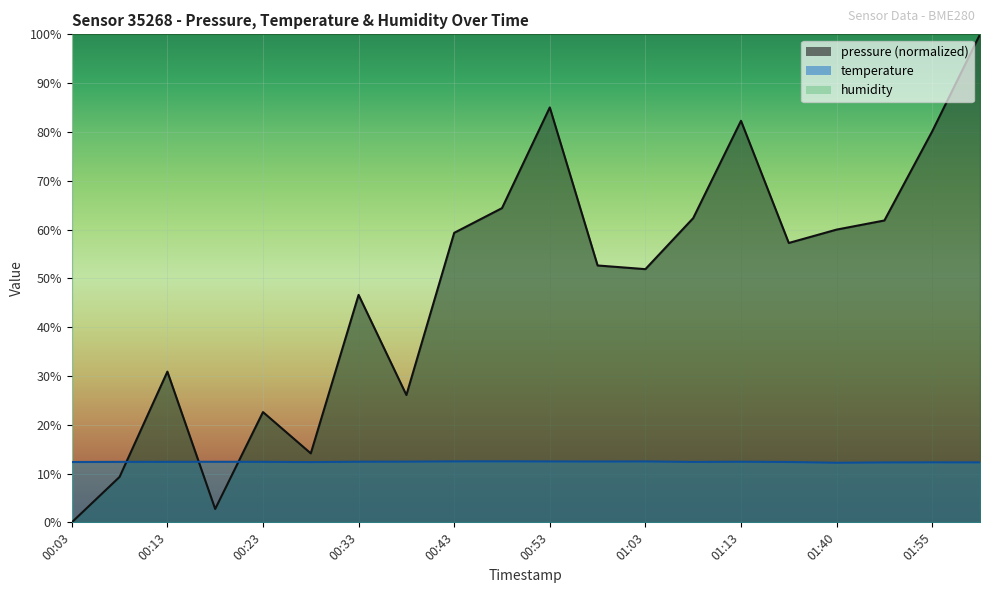

Where does the pressure series first go above 57?

00:43